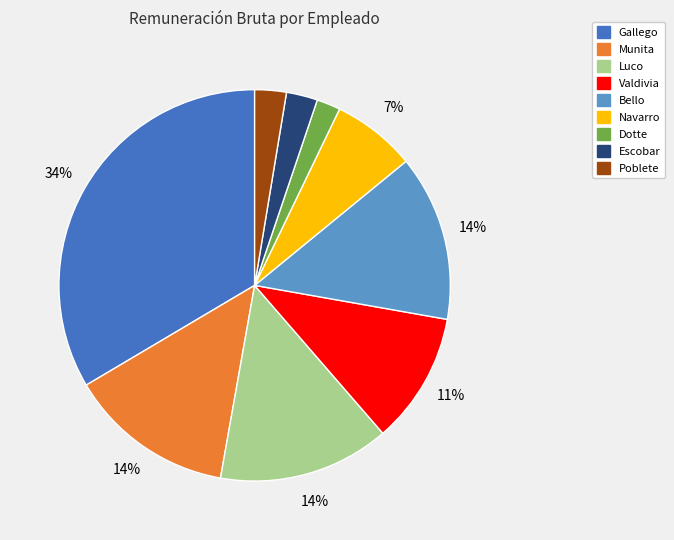

Which category has the biggest portion of the pie?

Gallego